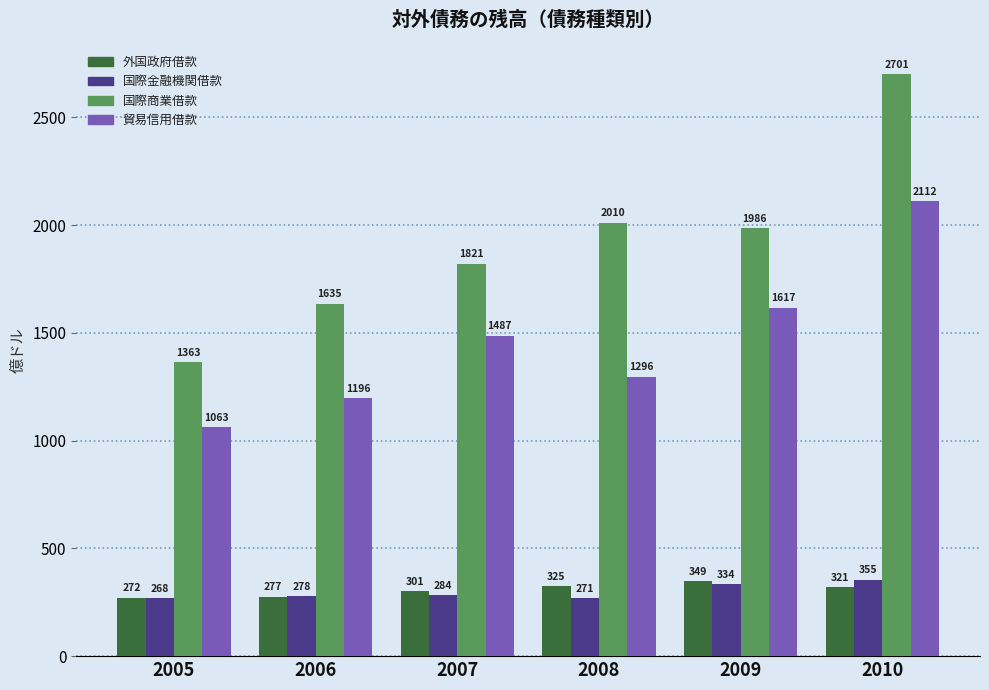

What is the sum of all 国際金融機関借款 values?

1789.5